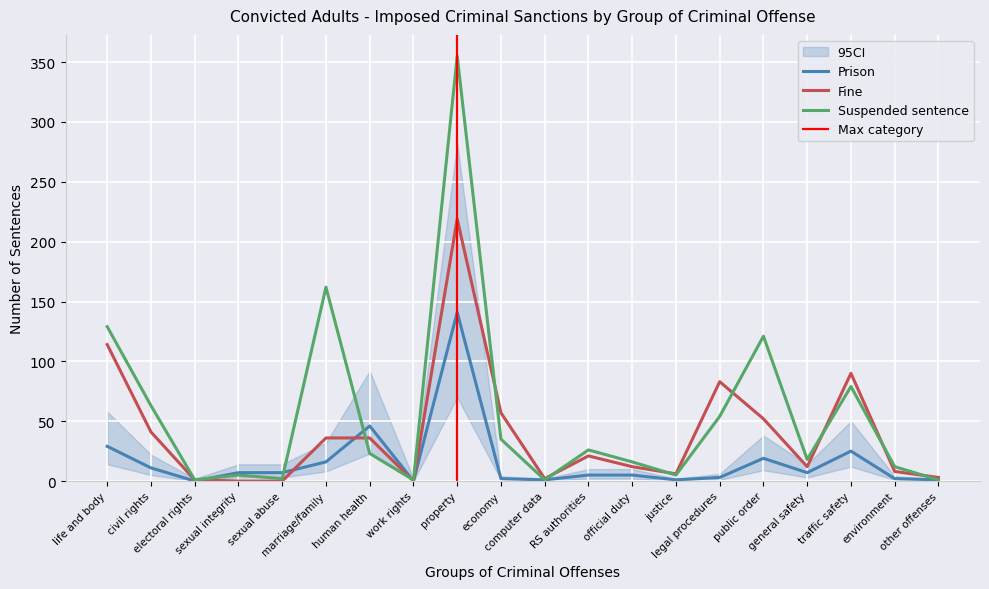

What is the label of the 7th point from the right?

justice